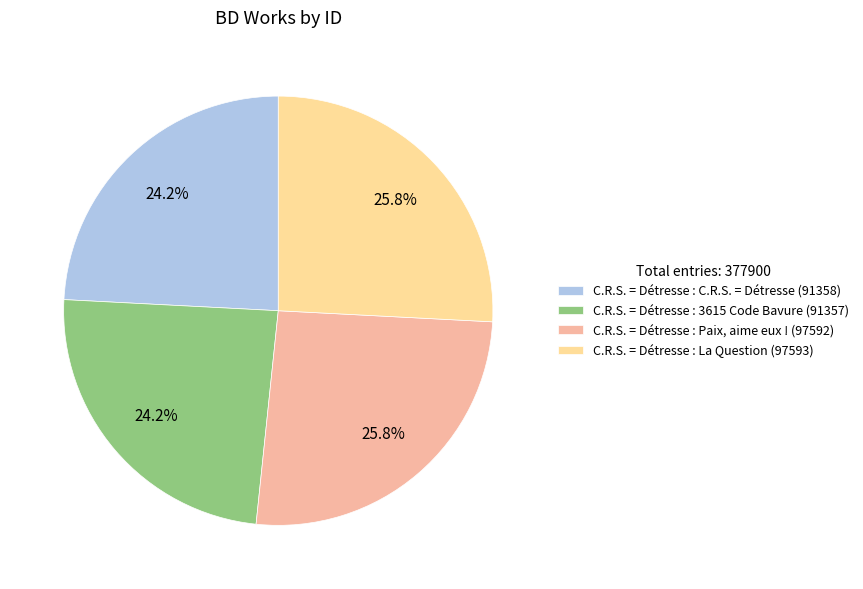

What percentage is the C.R.S. = Détresse : C.R.S. = Détresse slice, to the nearest percent?

24%